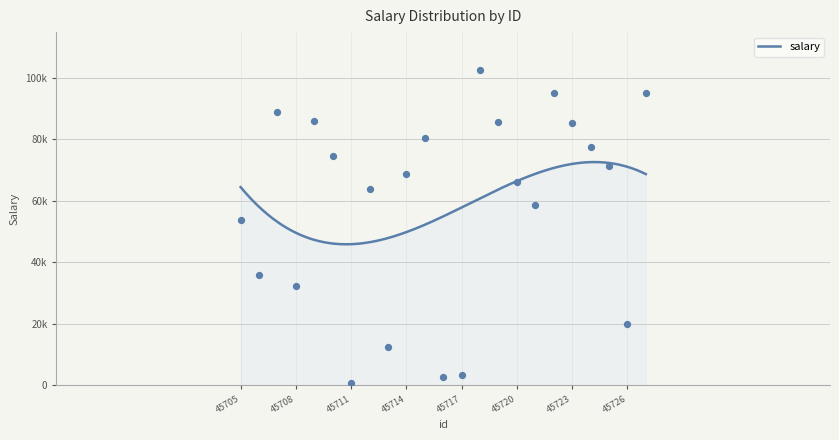

Which has a higher value, 45725 or 45713?

45725